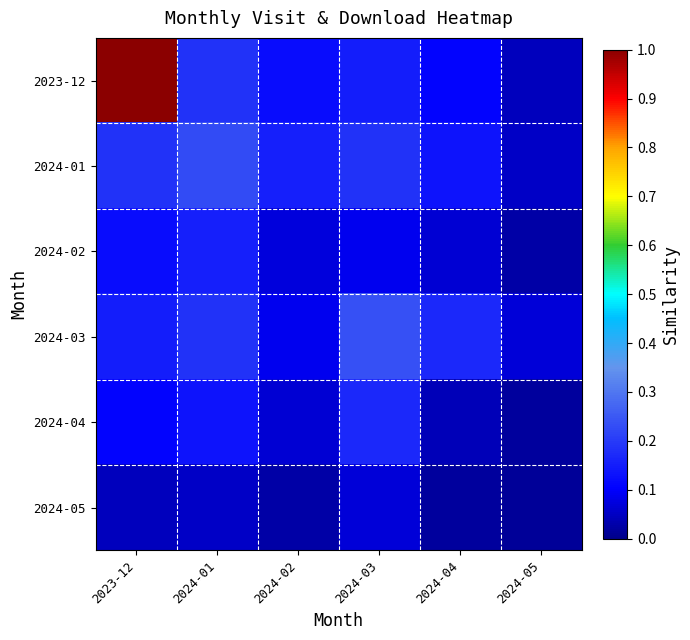

At how many categories does at least one series exceed 0?

6